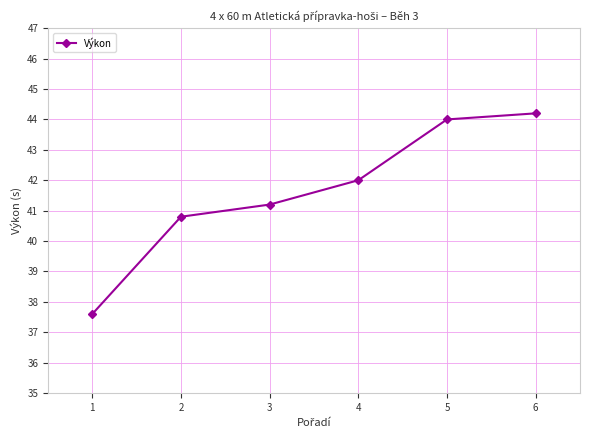

Rank the categories by value from lowest to highest.

1, 2, 3, 4, 5, 6